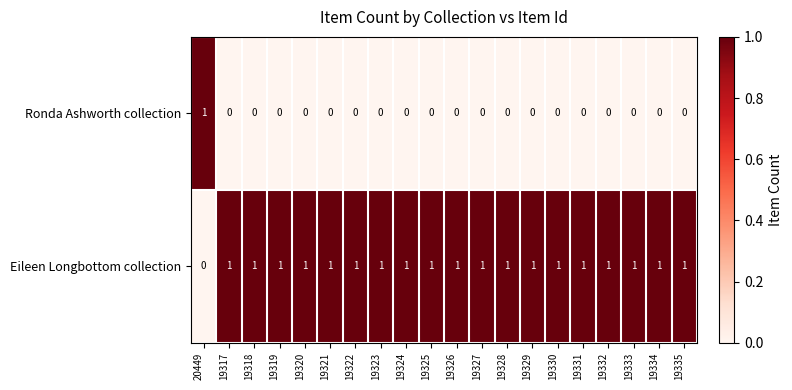

What is the total value across all series at 19329?

1